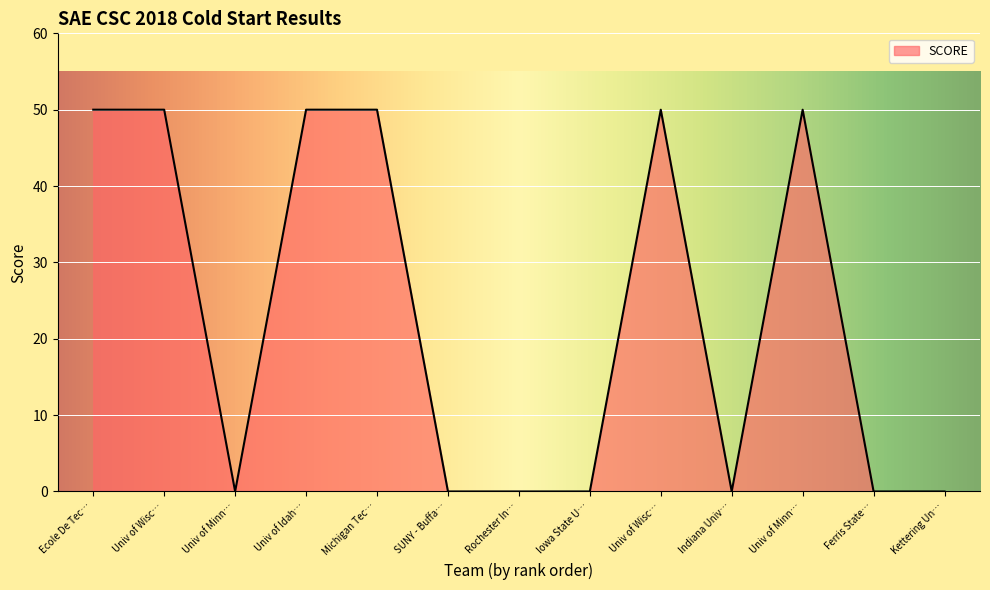

Where is the first local minimum?

Univ of Minn…